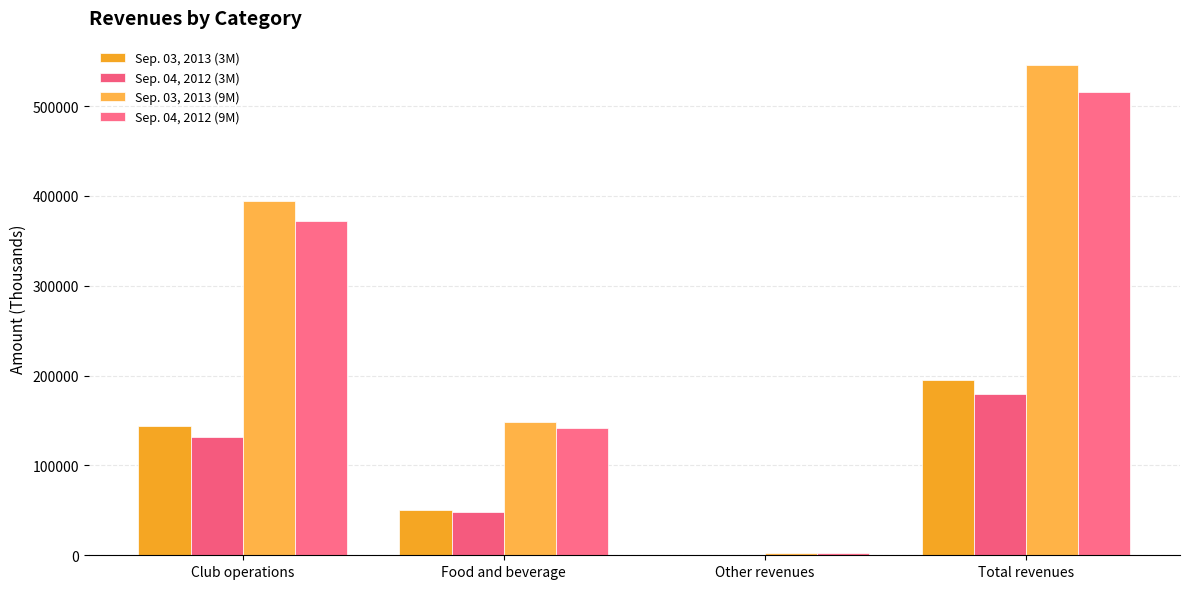

How many data points does each series have?

4